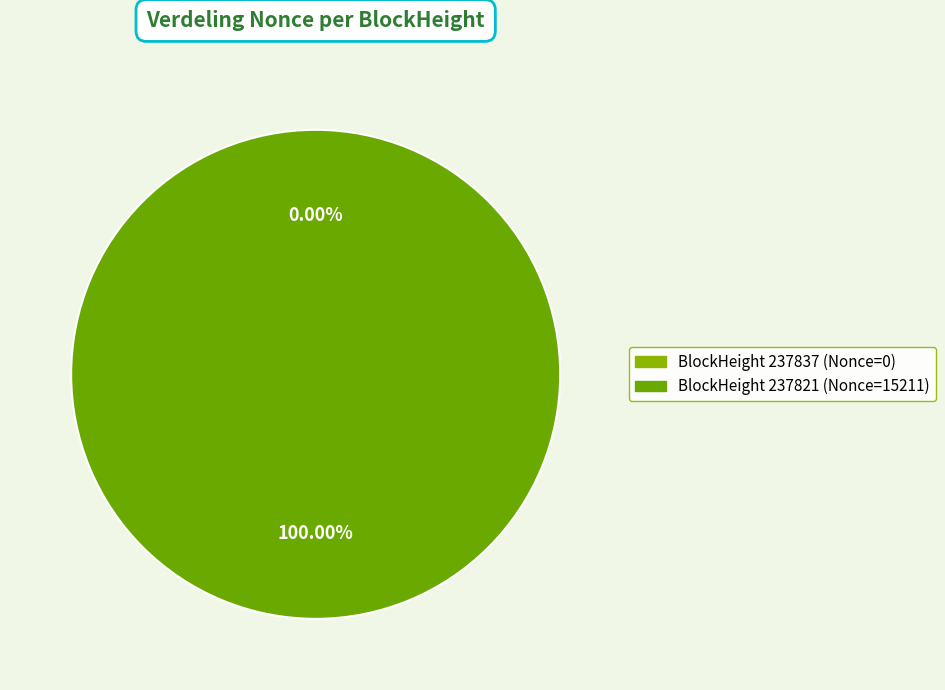

Combined, do 237837 and 237821 account for over 50%?

Yes